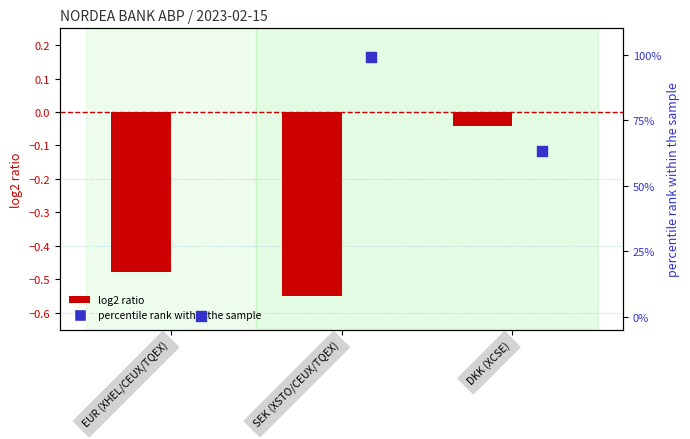

Is the value of percentile rank within the sample at SEK (XSTO/CEUX/TQEX) greater than the value of log2 ratio (shares norm.) at SEK (XSTO/CEUX/TQEX)?

Yes